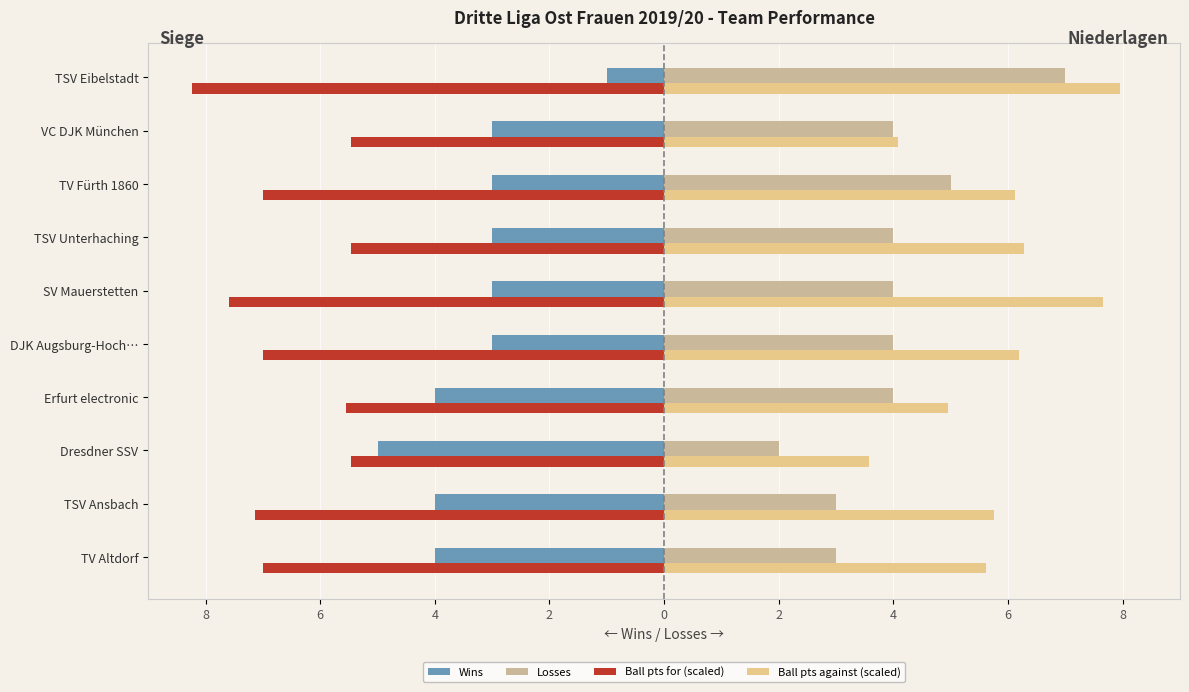

Reading left to right, transcribe all the data shown in this chart.

Wins: -4.0	-4.0	-5.0	-4.0	-3.0	-3.0	-3.0	-3.0	-3.0	-1.0
Losses: 3.0	3.0	2.0	4.0	4.0	4.0	4.0	5.0	4.0	7.0
Ball pts for (scaled): -7.0	-7.1	-5.5	-5.5	-7.0	-7.6	-5.5	-7.0	-5.5	-8.2
Ball pts against (scaled): 5.6	5.8	3.6	5.0	6.2	7.7	6.3	6.1	4.1	7.9